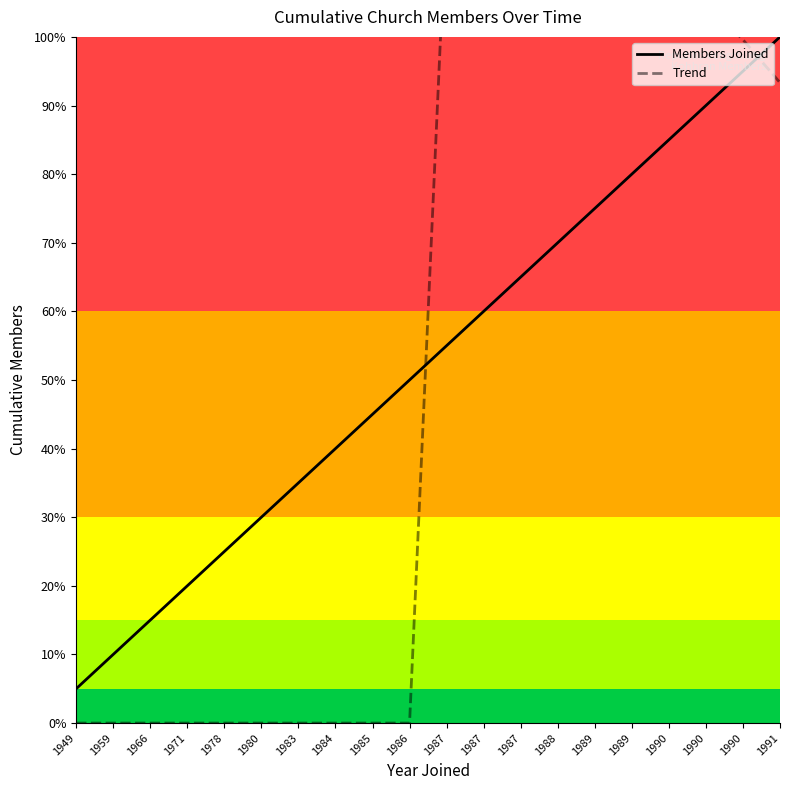

At which label does Trend reach its peak?

1987